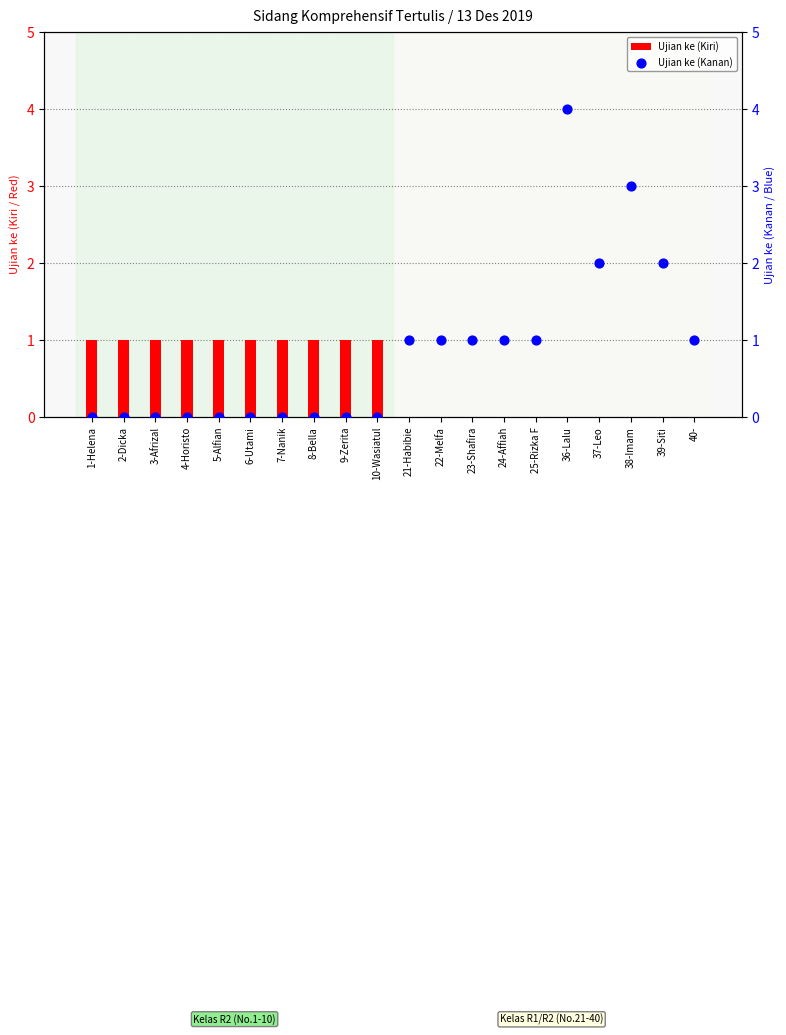

Which series has the widest spread of Y values?

Ujian ke (Kanan)